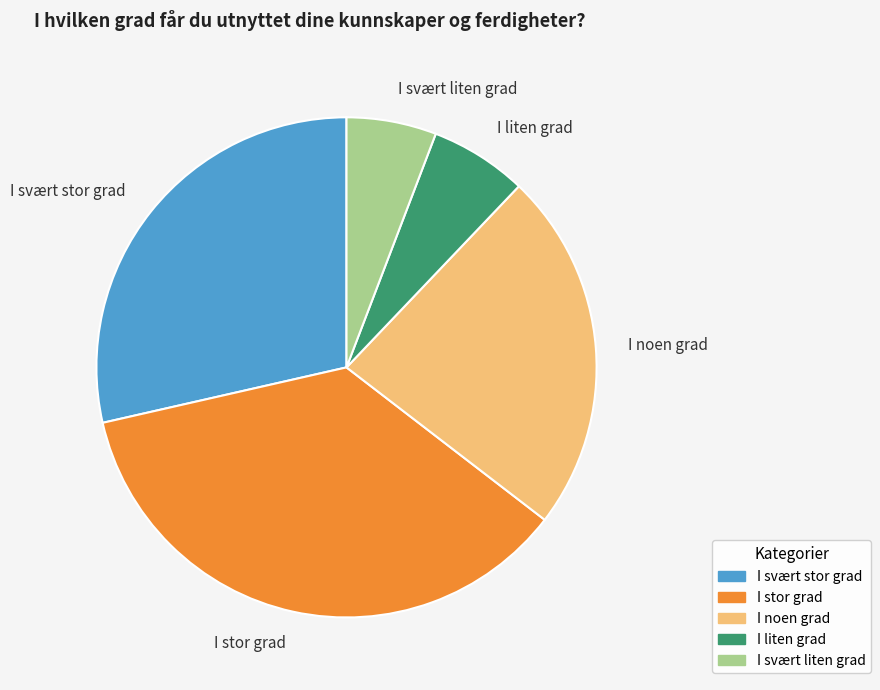

Between I noen grad and I liten grad, which is larger?

I noen grad